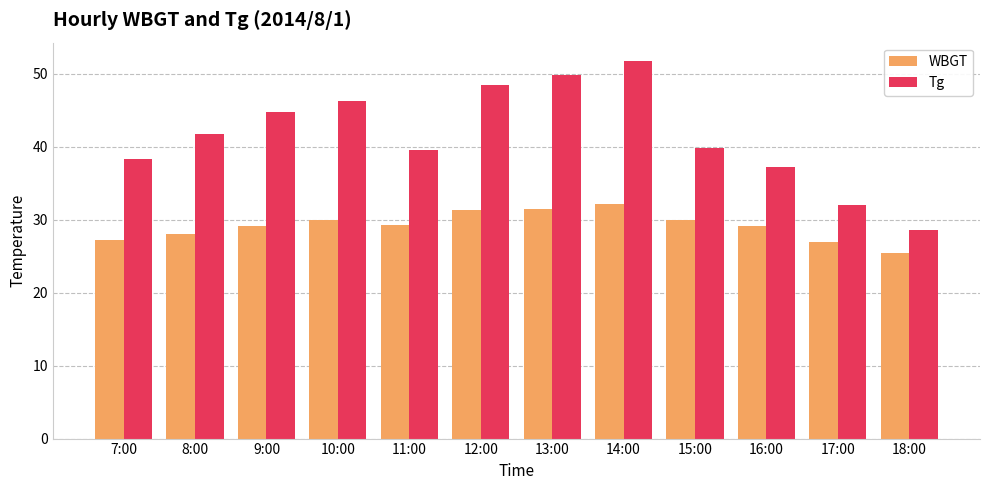

Is it true that WBGT equals 30.0 at 15:00?

True